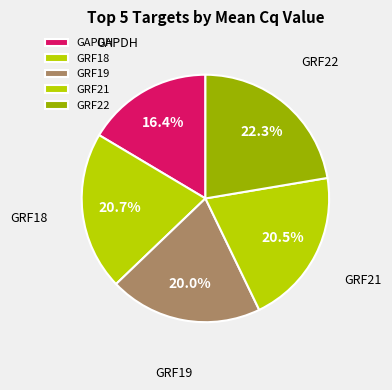

How many segments does this pie chart have?

5